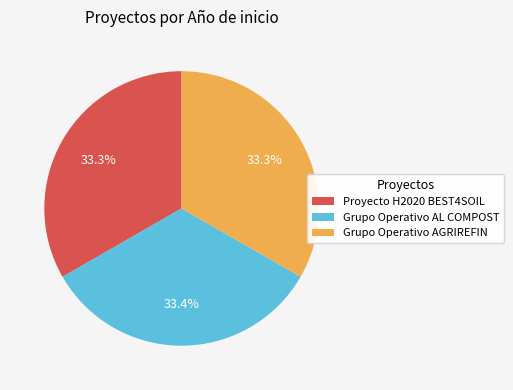

To the nearest percent, what percentage of the pie is Grupo Operativo AL COMPOST?

33%